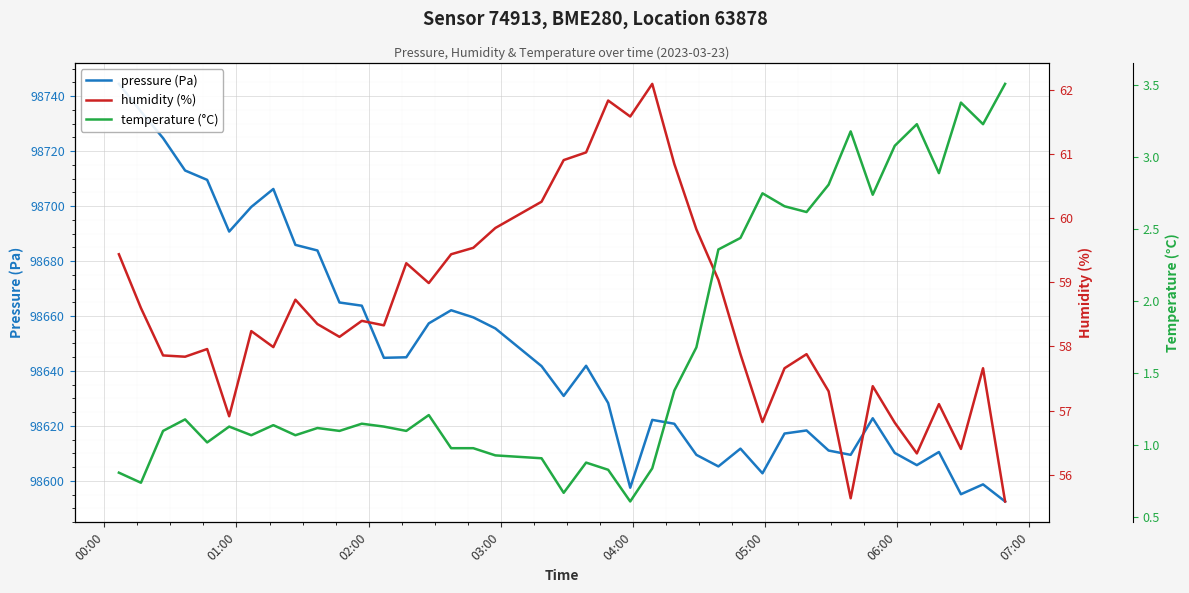

What is the difference between the second highest and minimum values in the temperature (°C) series?

2.8